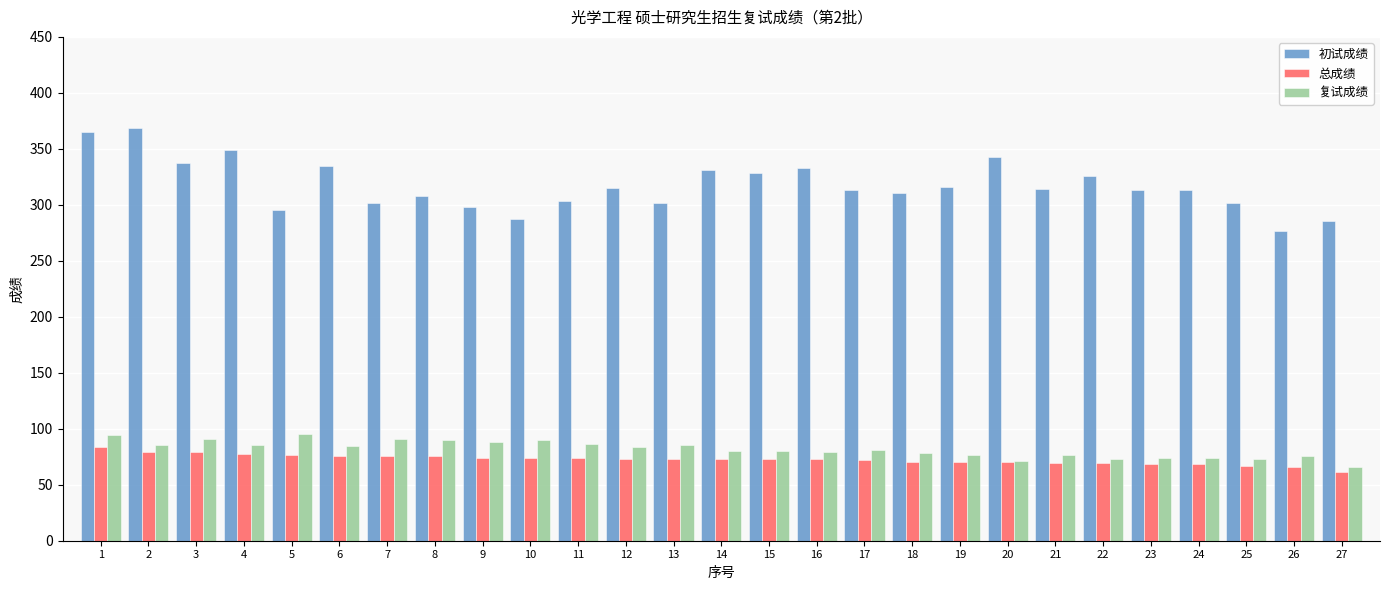

Which category has the lowest value in the 复试成绩 series?

27